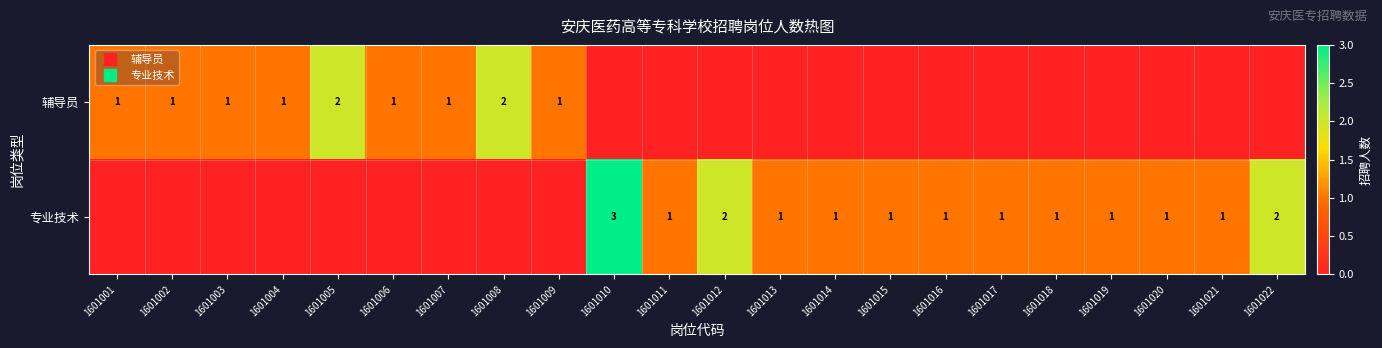

Rank the series by their average value, from highest to lowest.

专业技术, 辅导员